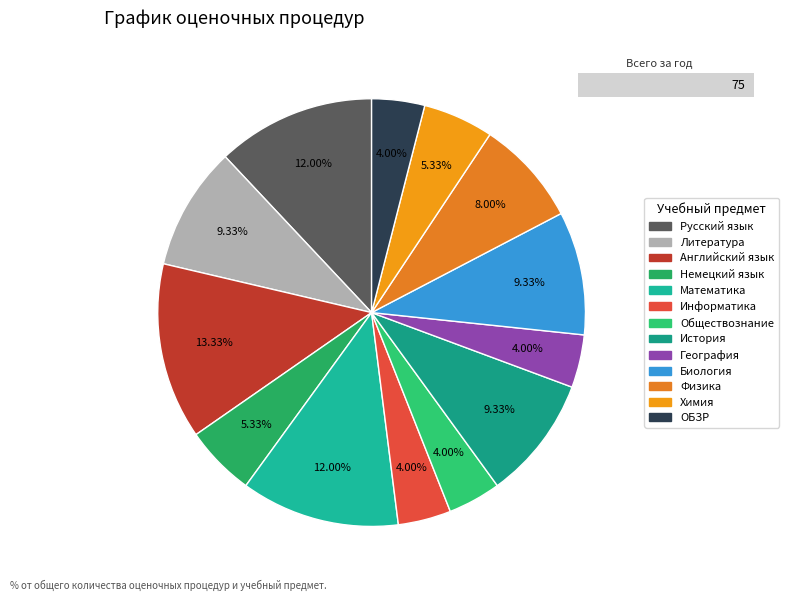

What percentage do Информатика and Математика together represent?

16.0%